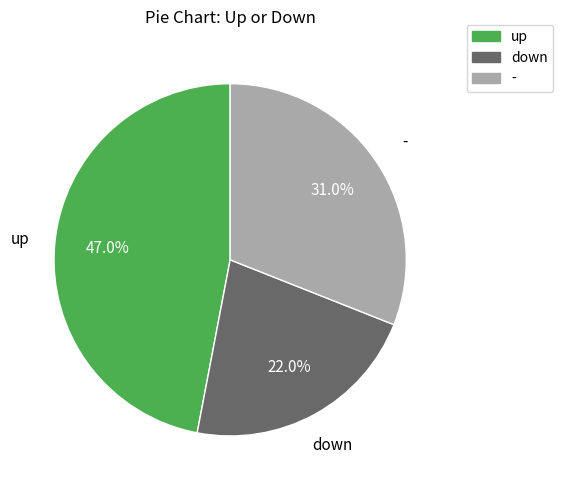

Is there any slice that represents more than half of the pie?

No